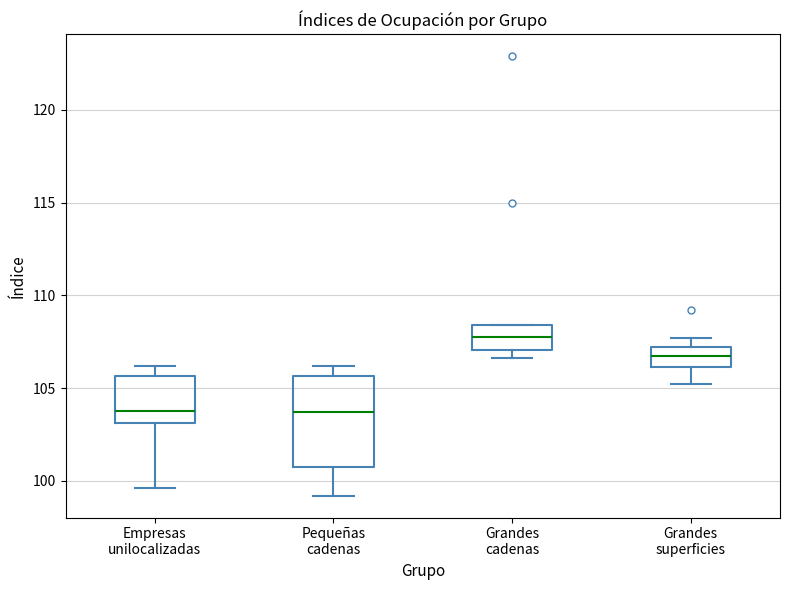

Reading left to right, transcribe this box plot: for each box, give where its median line is, the range the box spans, and where its two whiskers end, as read against the y-axis. The values are not printed on the chart, so give them approximately, as read against the axis.

Empresas unilocalizadas: median 104.0, box 103.0 to 105.5, whiskers 99.5 to 106.0
Pequeñas cadenas: median 103.5, box 100.5 to 105.5, whiskers 99.0 to 106.0
Grandes cadenas: median 108.0, box 107.0 to 108.5, whiskers 106.5 to 108.5
Grandes superficies: median 106.5, box 106.0 to 107.0, whiskers 105.0 to 107.5